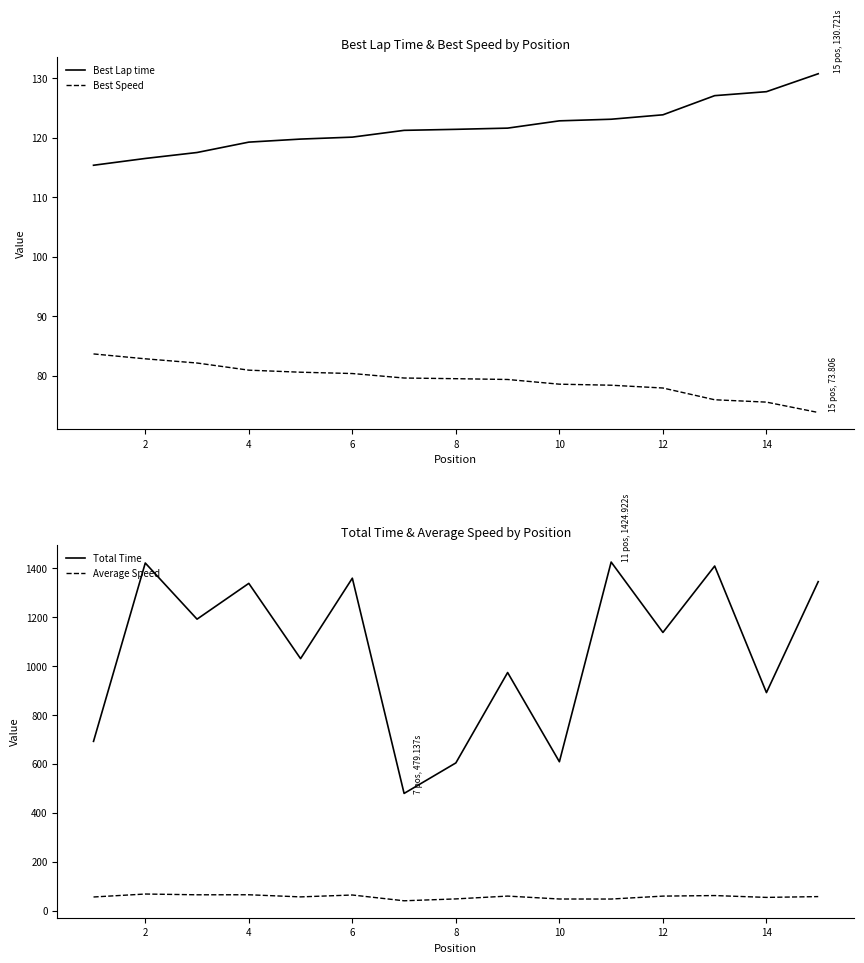

Read the Total Time value at 12.

1137.2